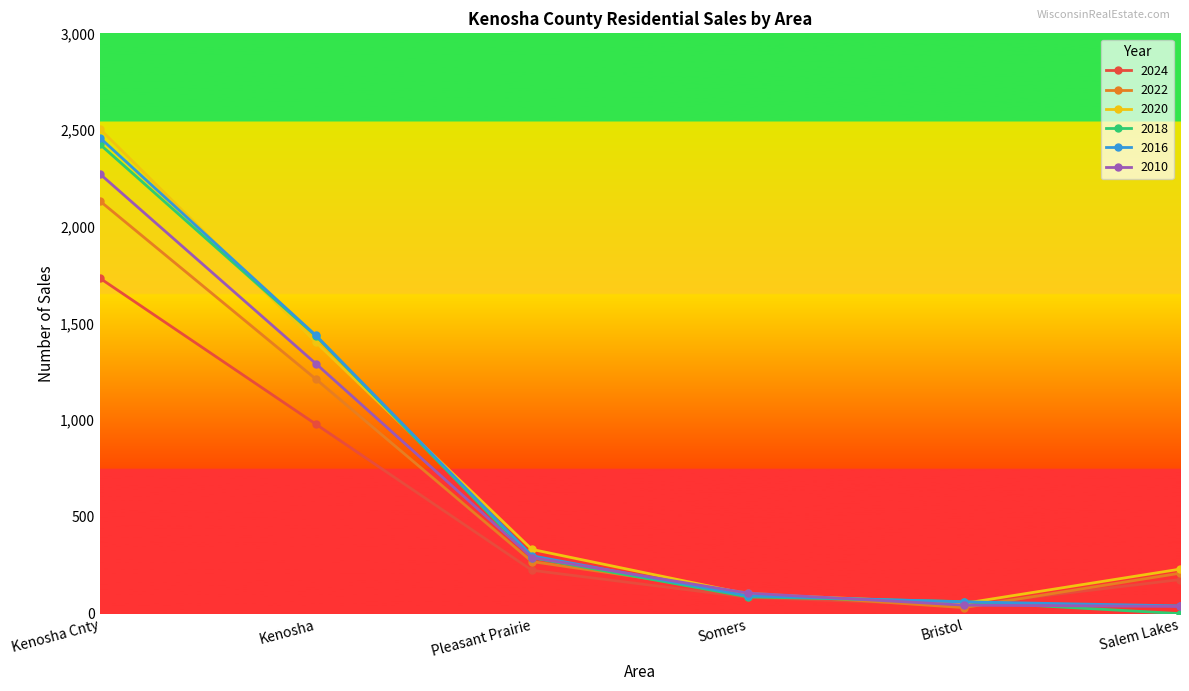

How many lines are shown in the chart?

6